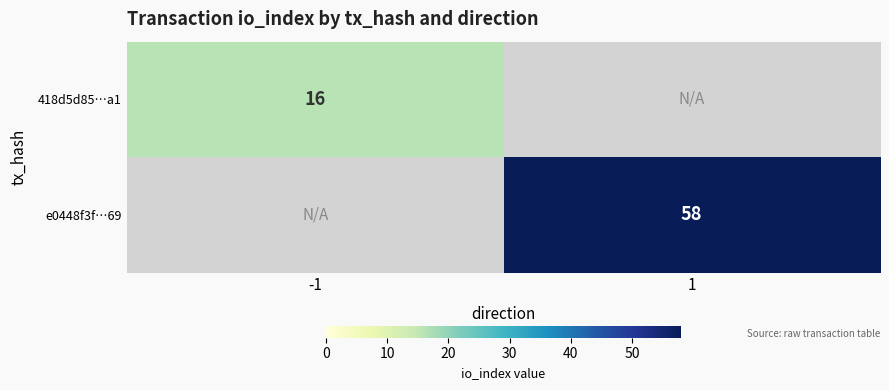

True or false: e0448f3f…69 has a value of 58 at 1.

True